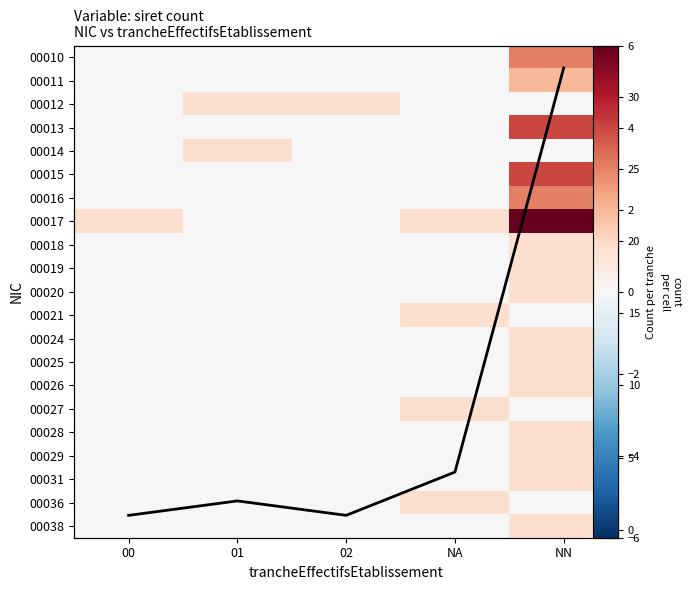

Is the value of 00016 at NN greater than the value of 00018 at NN?

Yes